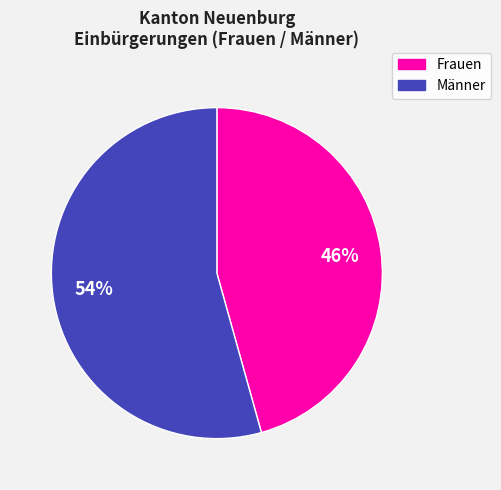

Which slice represents more than half of the pie?

Männer